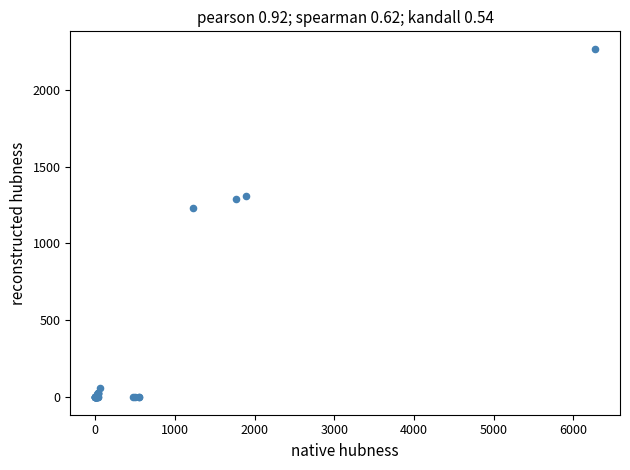

What Y value in the scatter plot is closest to 1132?

1233.1